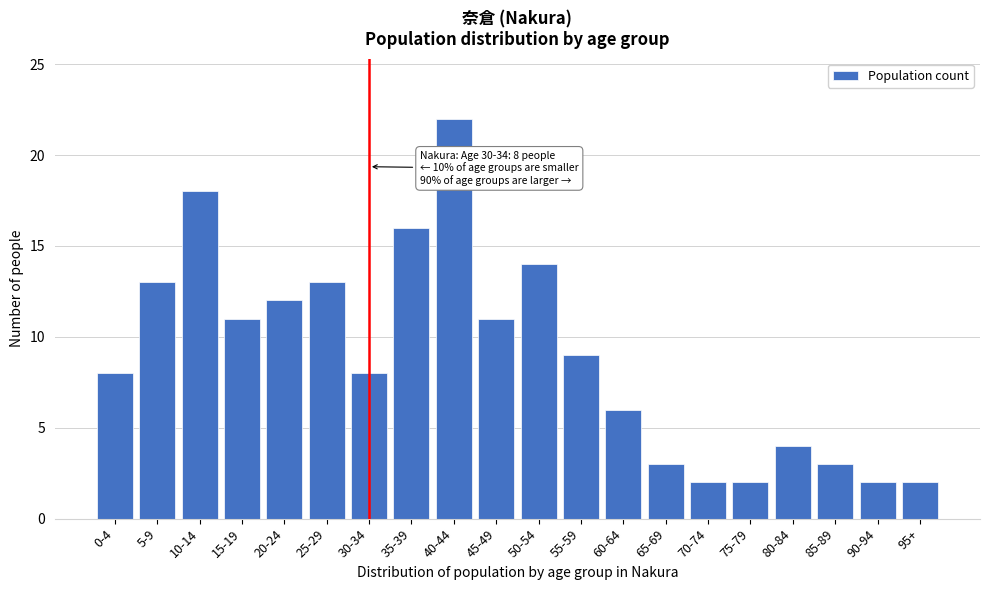

Reading right to left, transcribe all the data shown in this chart.

2	2	3	4	2	2	3	6	9	14	11	22	16	8	13	12	11	18	13	8